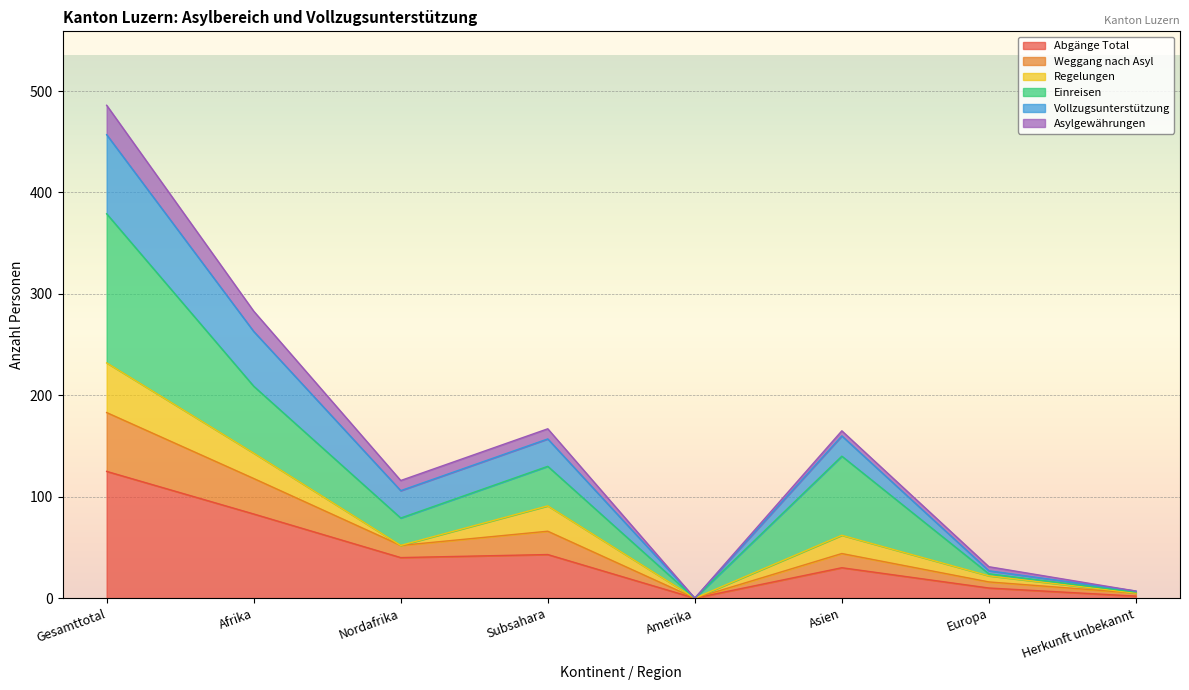

Which has a higher value, Asien or Nordafrika?

Nordafrika